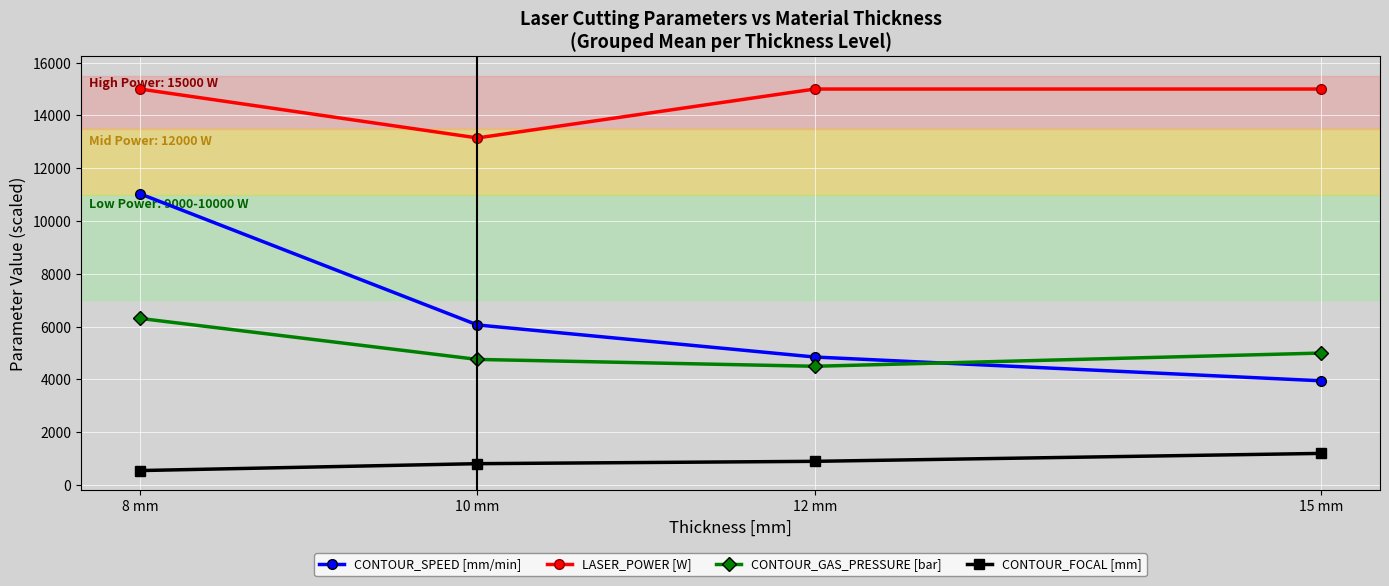

True or false: CONTOUR_SPEED [mm/min] has more than 0 interior local peaks.

False